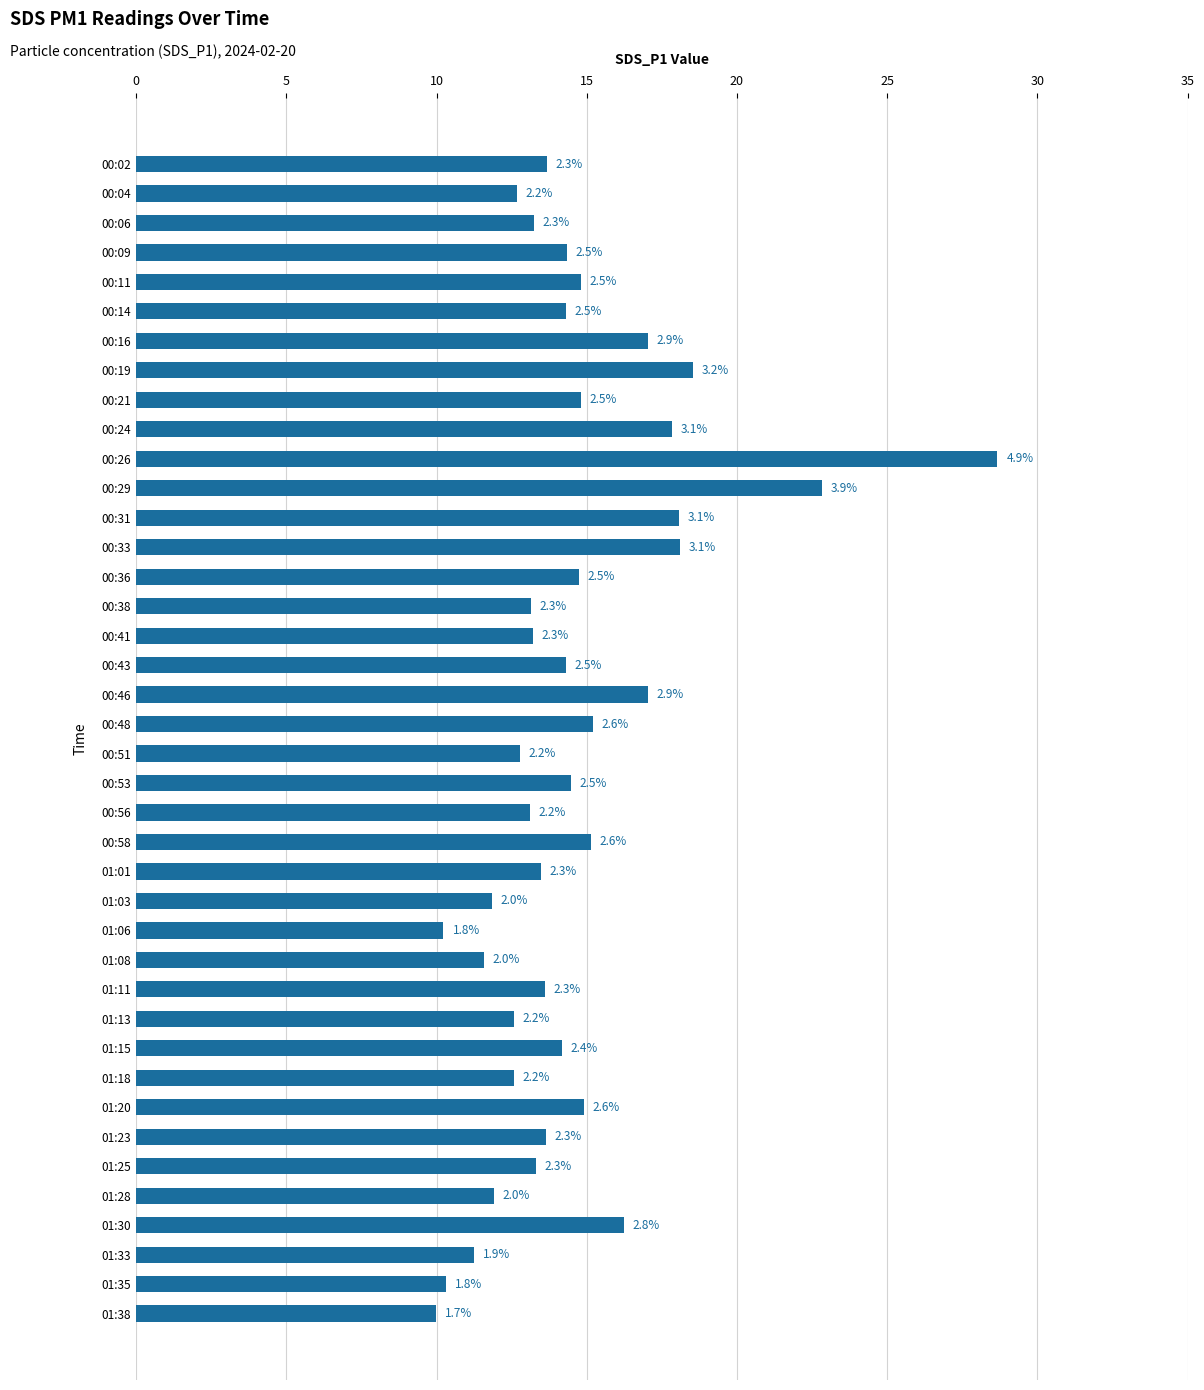

How many bars are there in total?

40